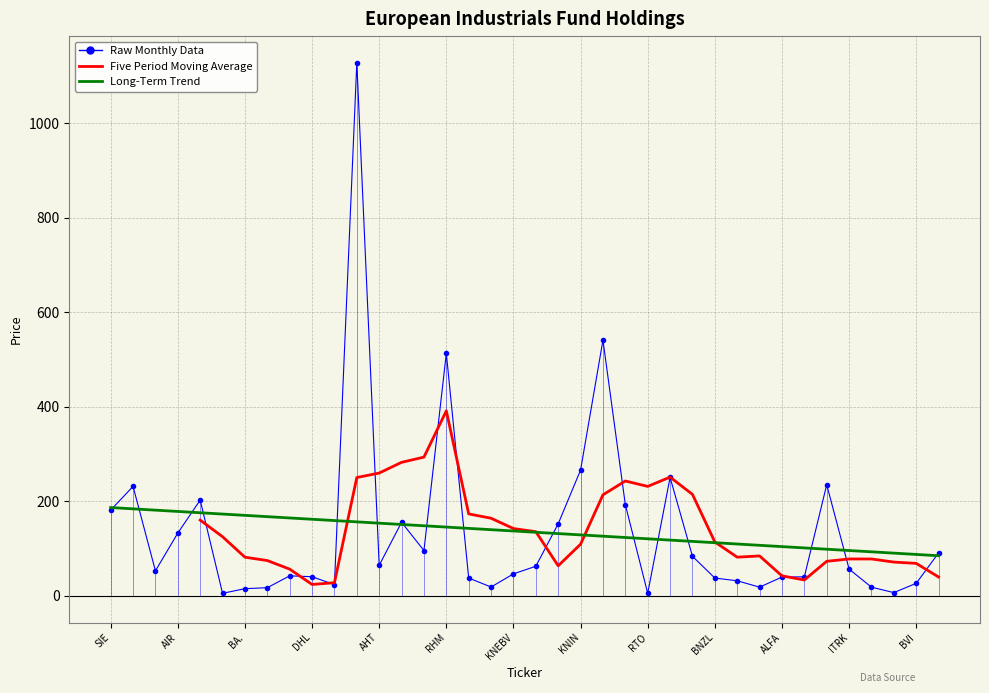

What is the sum of all values?

5168.5